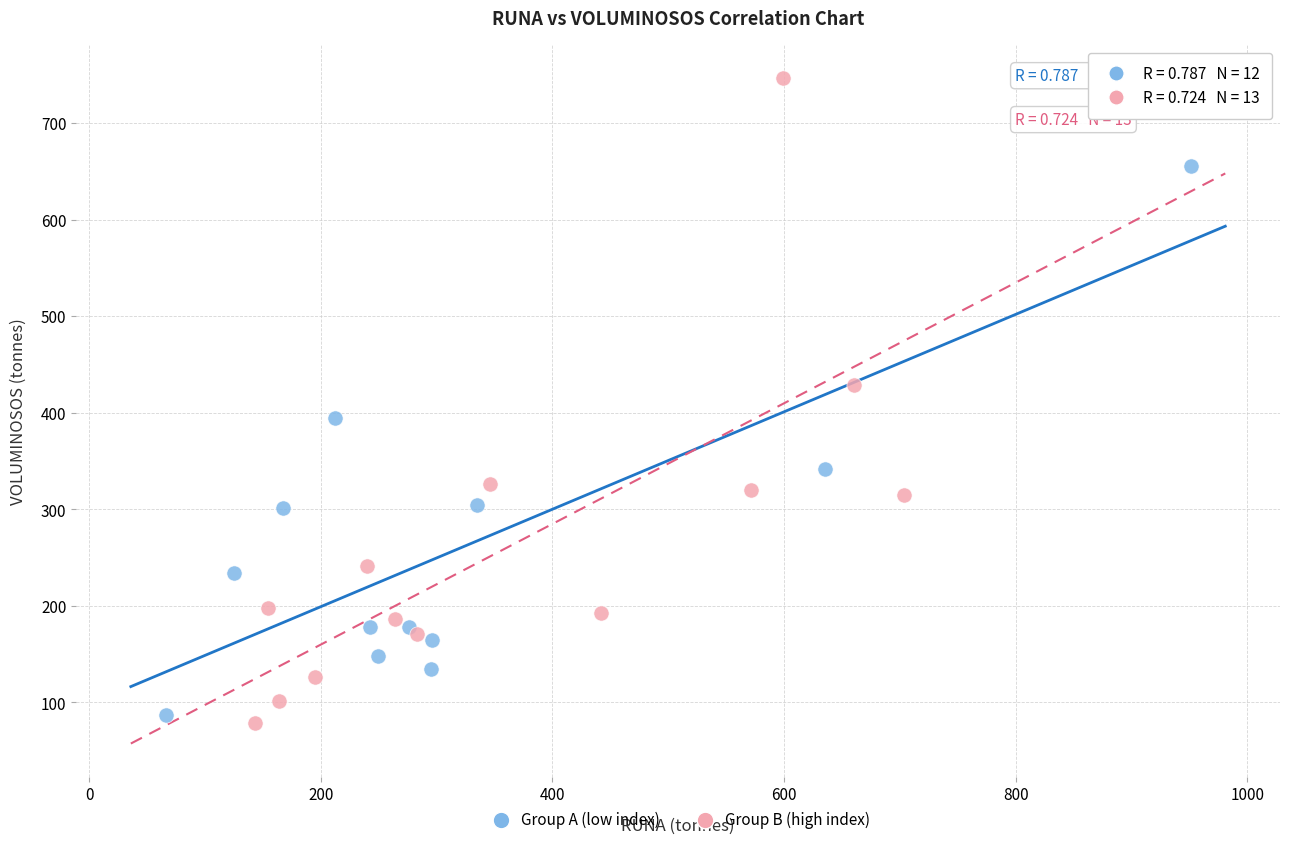

Which series contains the lowest Y value?

Group B (high index)